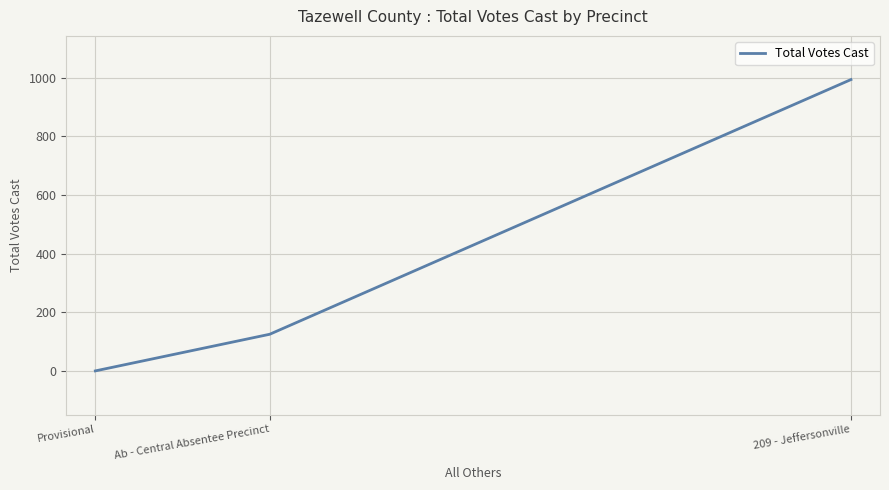

What is the label of the 2nd point from the right?

Ab - Central Absentee Precinct